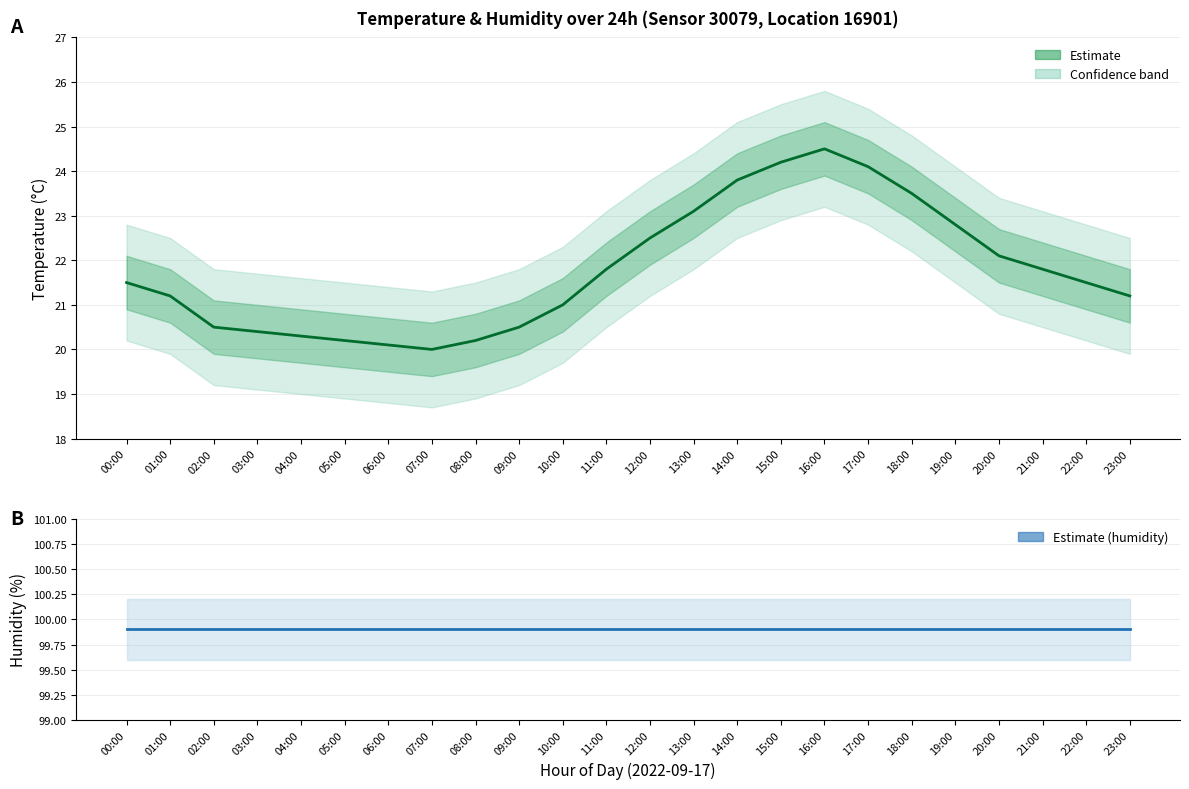

What is the minimum value for Estimate (temperature)?

20.0